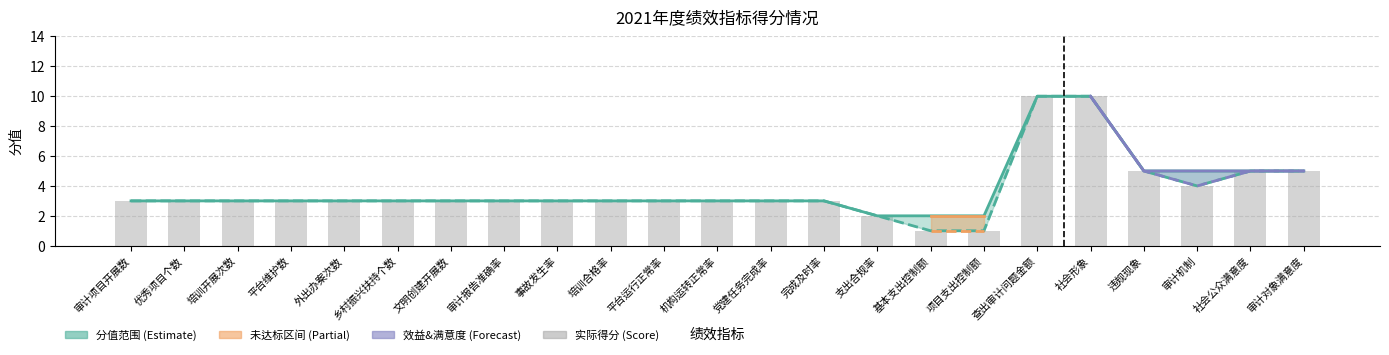

How many bars are there in total?

23